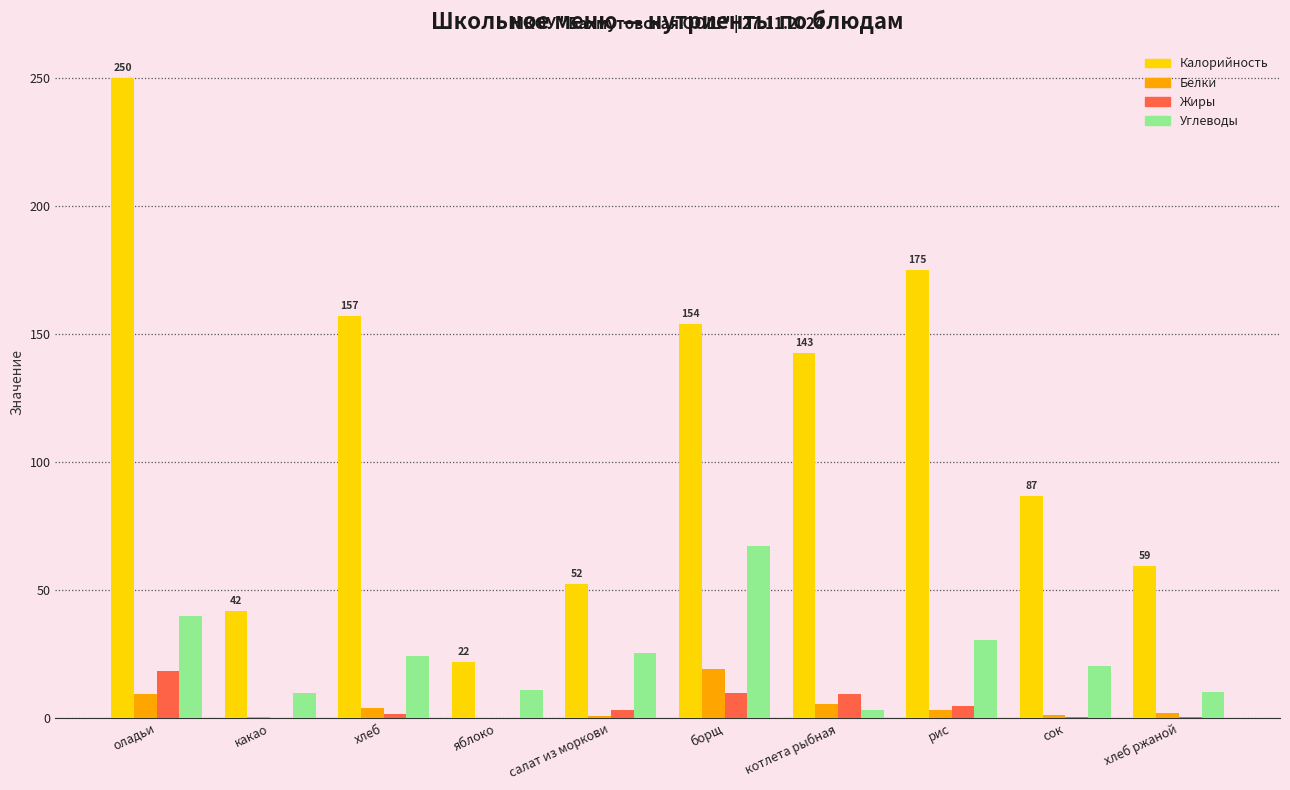

What is the average value of the Углеводы series?

24.2